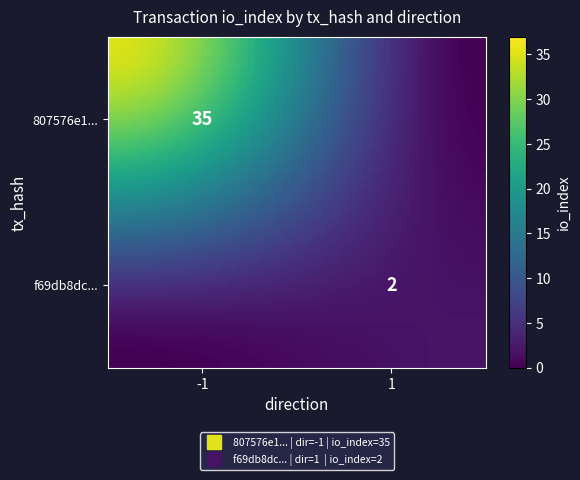

Which series has the widest spread of values?

807576e1e071abd8f8e2a5aba0d053eca5e729b